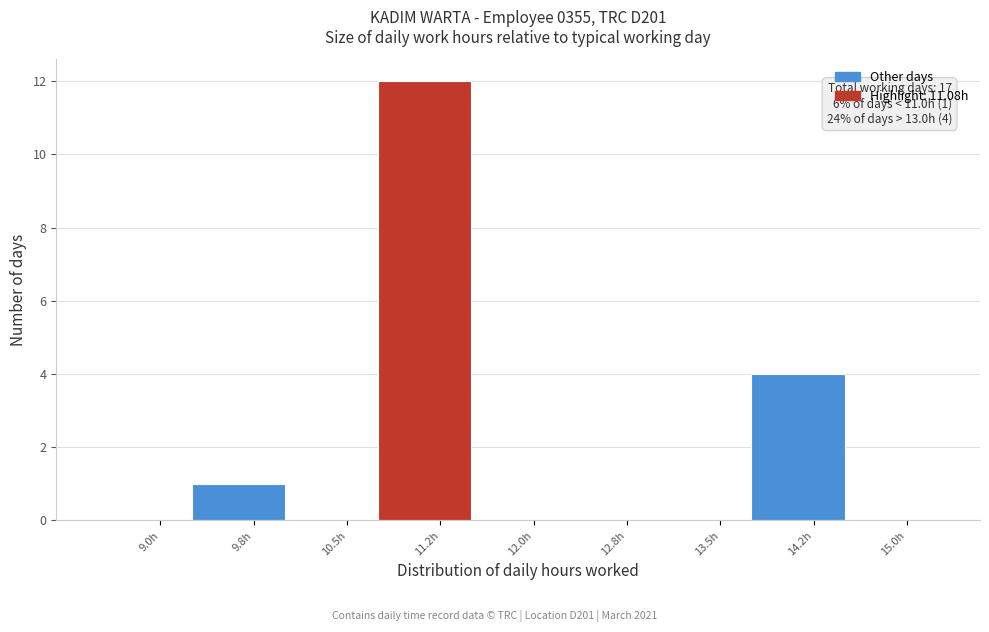

Over which range of the x-axis is the bar tallest?

10.75 to 11.50